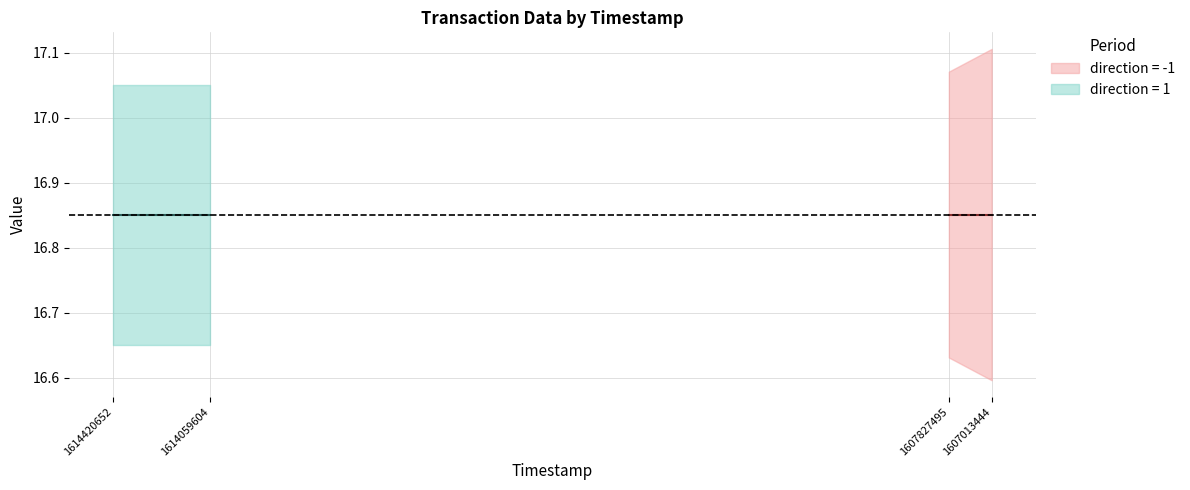

True or false: valid_mainchain and value intersect in this chart.

False